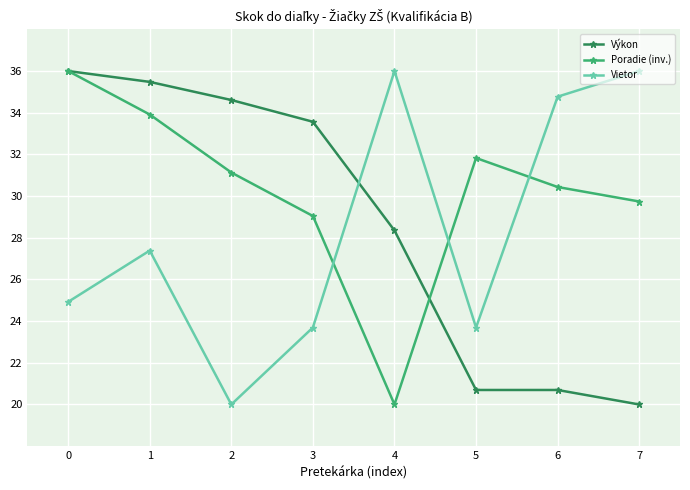

How many lines are shown in the chart?

3